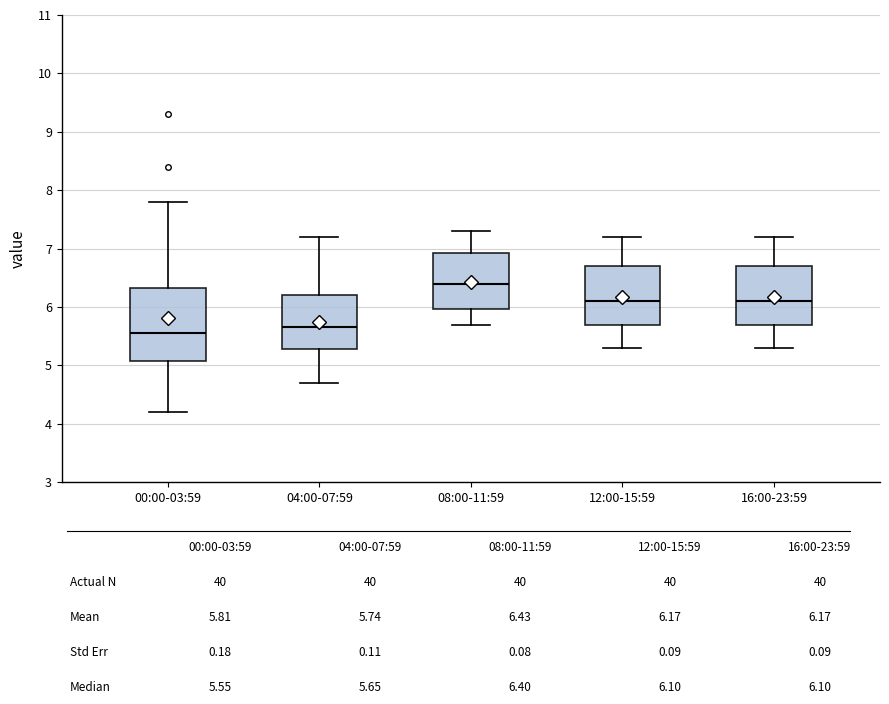

Reading left to right, transcribe this box plot: for each box, give where its median line is, the range the box spans, and where its two whiskers end, as read against the y-axis. The values are not printed on the chart, so give them approximately, as read against the axis.

00:00-03:59: median 5.6, box 5.1 to 6.3, whiskers 4.2 to 7.8
04:00-07:59: median 5.7, box 5.3 to 6.2, whiskers 4.7 to 7.2
08:00-11:59: median 6.4, box 6.0 to 6.9, whiskers 5.7 to 7.3
12:00-15:59: median 6.1, box 5.7 to 6.7, whiskers 5.3 to 7.2
16:00-23:59: median 6.1, box 5.7 to 6.7, whiskers 5.3 to 7.2